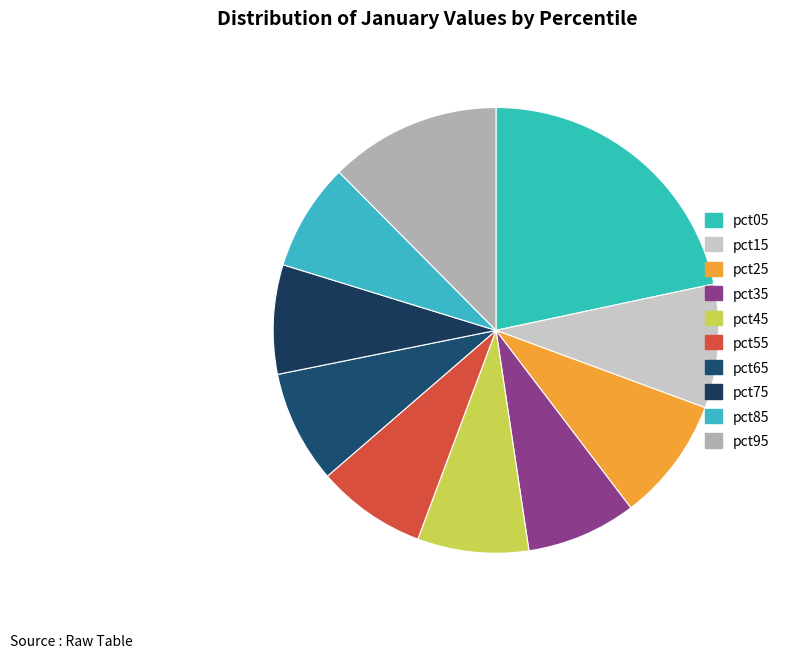

To the nearest percent, what is the difference between the largest and smallest slice percentages?

14%